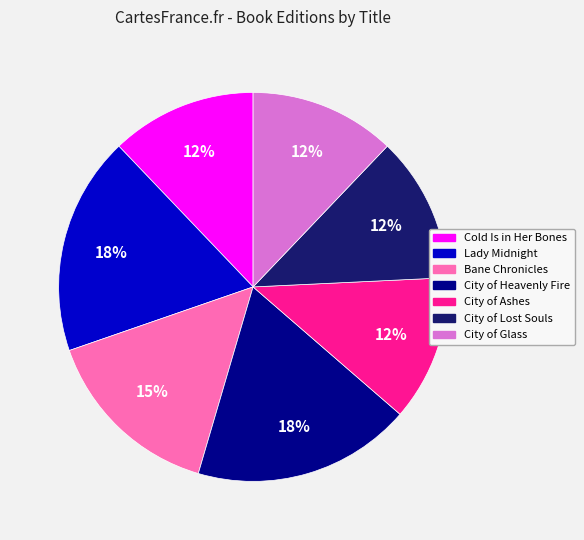

To the nearest percent, what portion does City of Ashes represent?

12%